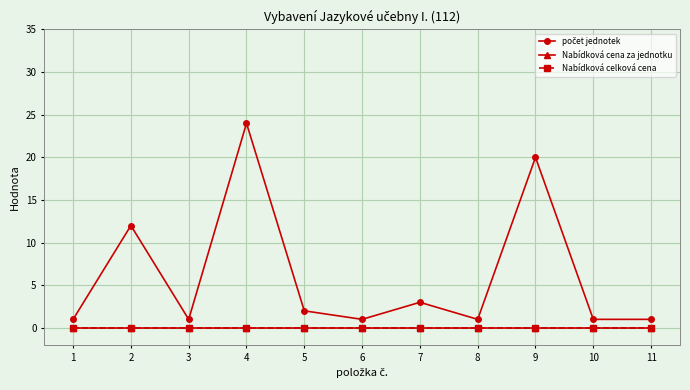

True or false: Nabídková celková cena and Nabídková cena za jednotku intersect in this chart.

False